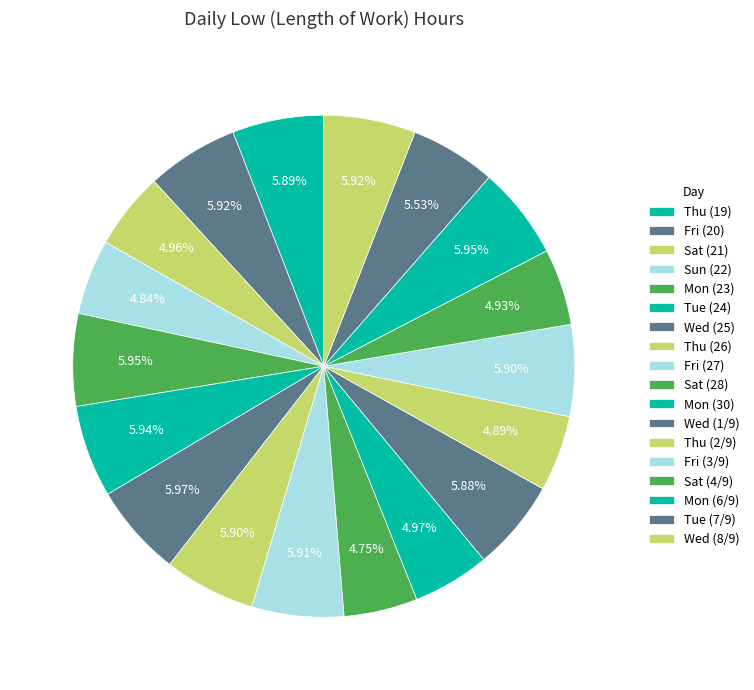

Is the sum of Thu (26) and Wed (8/9) greater than half?

No